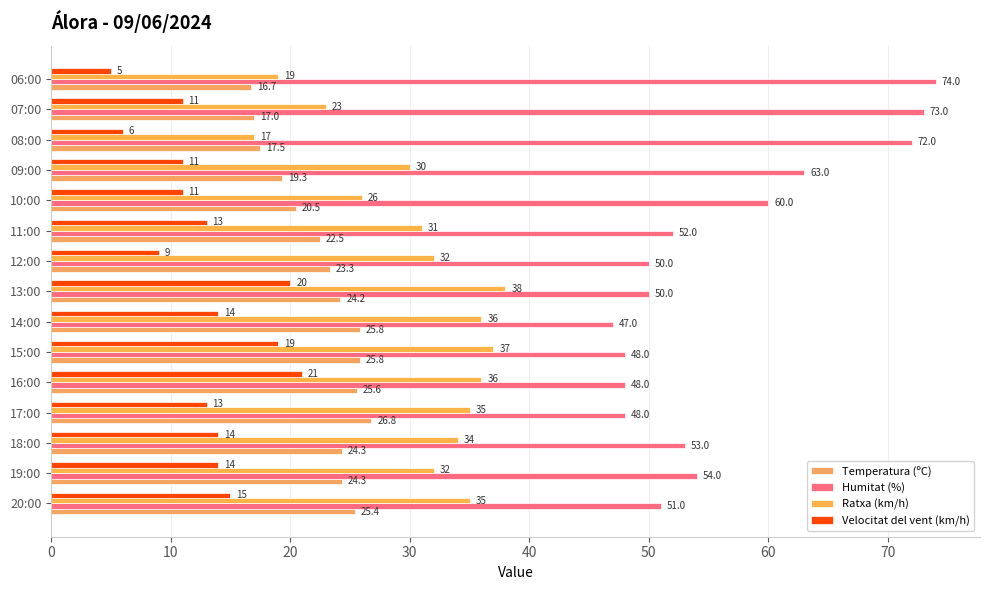

Reading right to left, list all the values displayed in this chart.

Temperatura (ºC): 16.7	17.0	17.5	19.3	20.5	22.5	23.3	24.2	25.8	25.8	25.6	26.8	24.3	24.3	25.4
Humitat (%): 74.0	73.0	72.0	63.0	60.0	52.0	50.0	50.0	47.0	48.0	48.0	48.0	53.0	54.0	51.0
Ratxa (km/h): 19.0	23.0	17.0	30.0	26.0	31.0	32.0	38.0	36.0	37.0	36.0	35.0	34.0	32.0	35.0
Velocitat del vent (km/h): 5.0	11.0	6.0	11.0	11.0	13.0	9.0	20.0	14.0	19.0	21.0	13.0	14.0	14.0	15.0